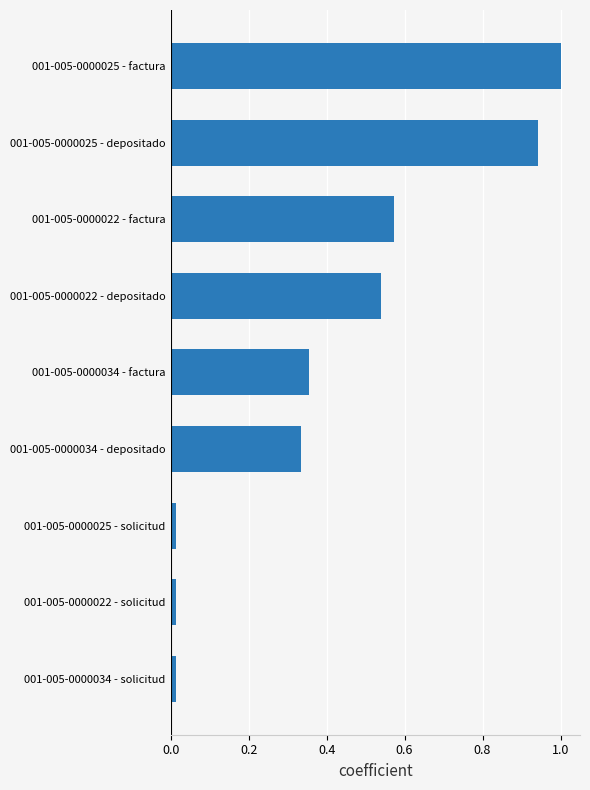

The value at 001-005-0000025 - factura is 1.0. True or false?

True